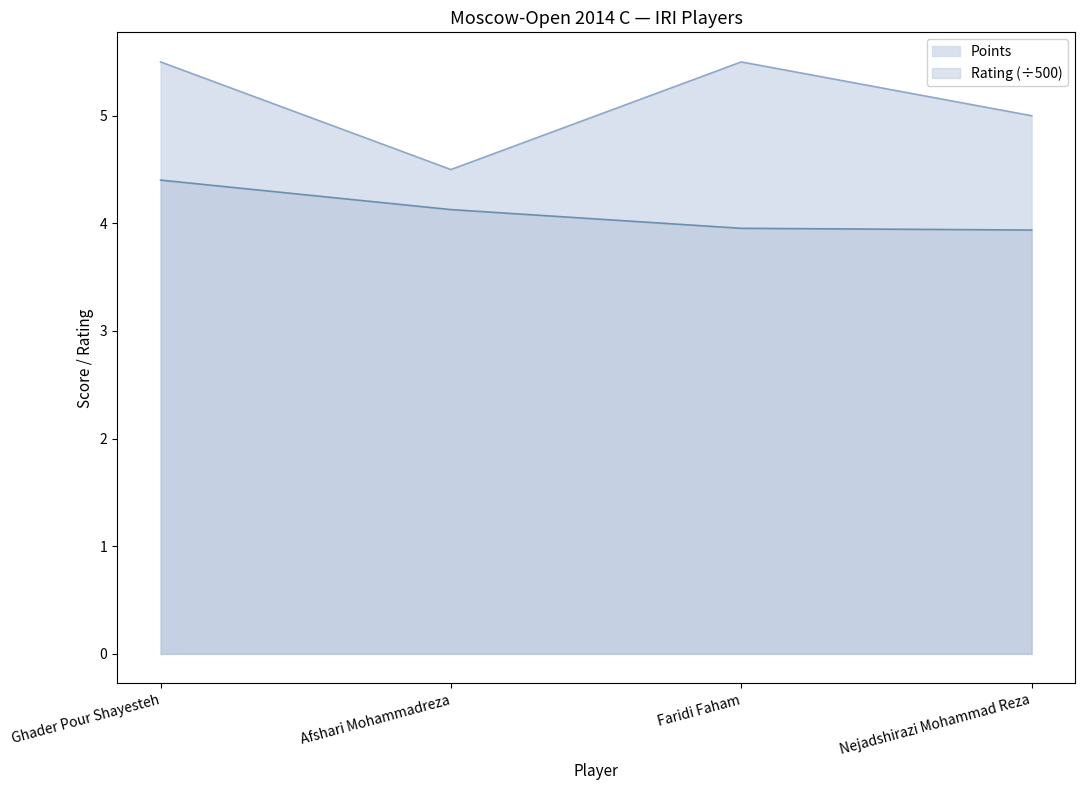

True or false: Rating and Points cross at least once.

False